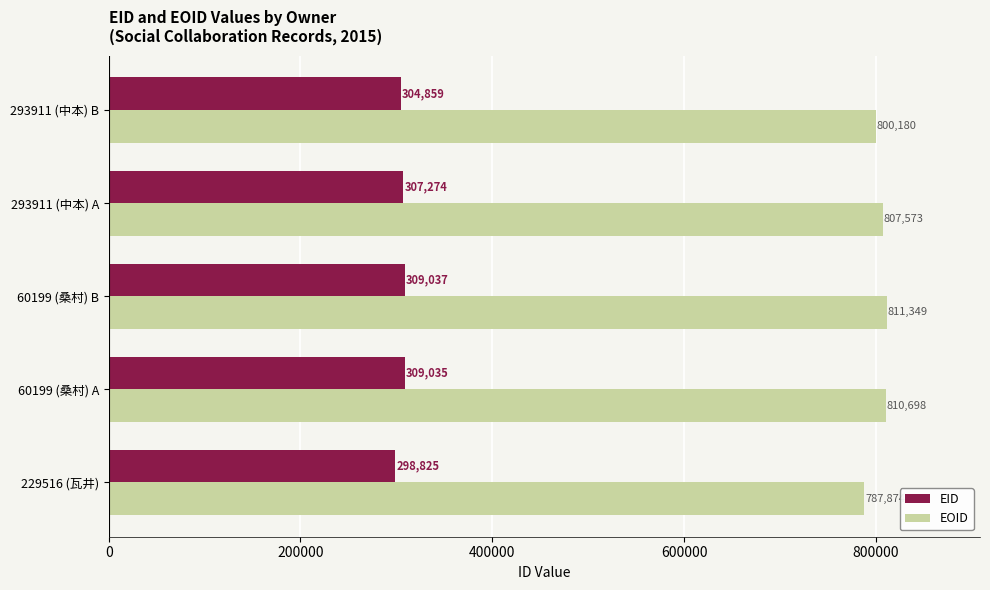

What is the minimum value for EID?

298825